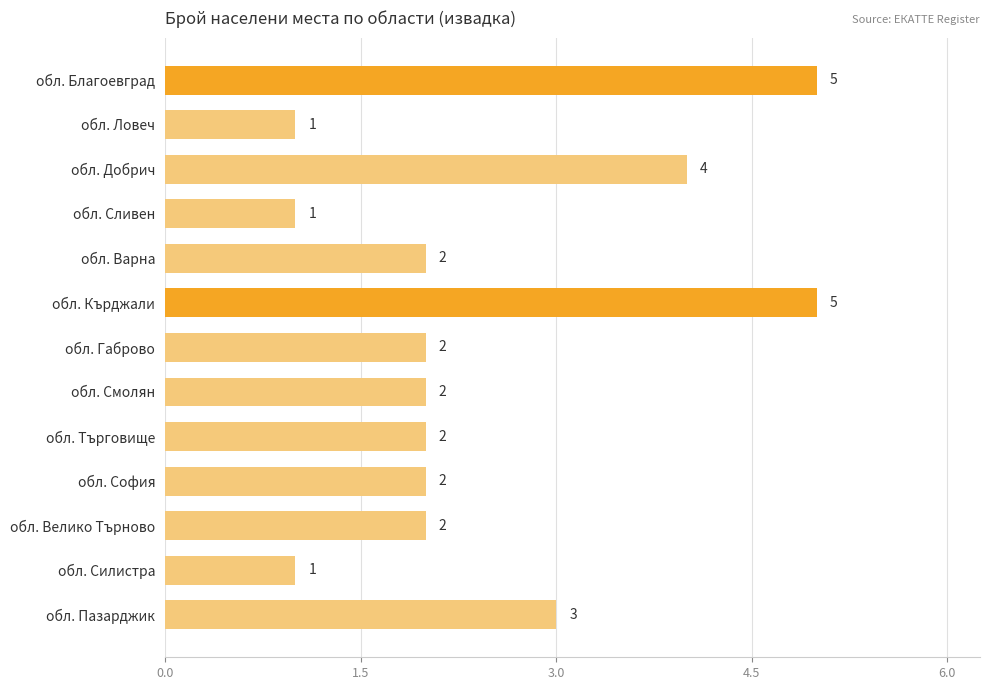

How many series are shown in this chart?

1